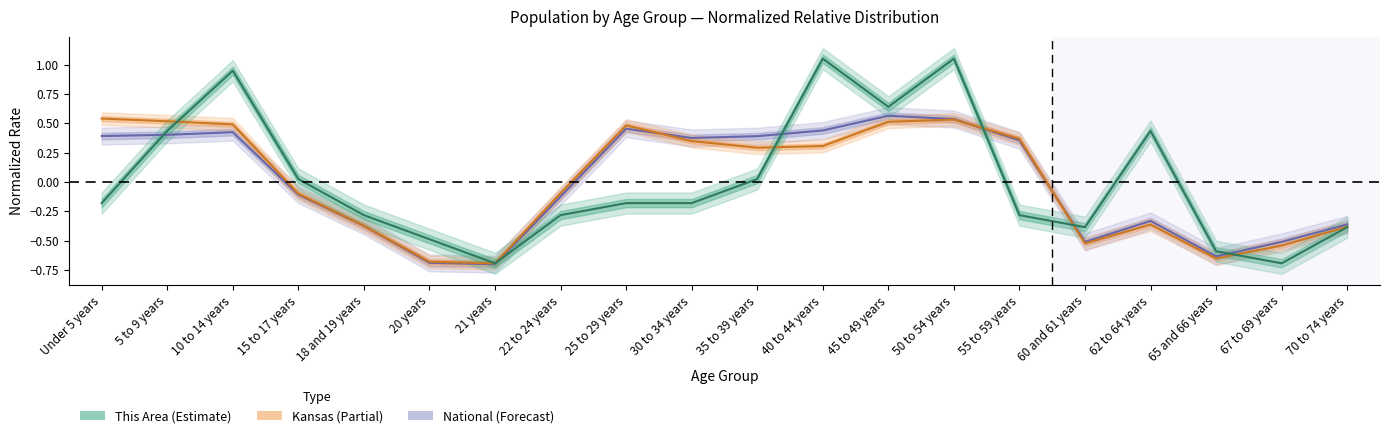

Reading left to right, list all the values displayed in this chart.

This Area: -0.2	0.4	0.9	0.0	-0.3	-0.5	-0.7	-0.3	-0.2	-0.2	0.0	1.1	0.6	1.1	-0.3	-0.4	0.4	-0.6	-0.7	-0.4
Kansas: 0.5	0.5	0.5	-0.1	-0.4	-0.7	-0.7	-0.1	0.5	0.3	0.3	0.3	0.5	0.5	0.4	-0.5	-0.4	-0.7	-0.5	-0.4
National: 0.4	0.4	0.4	-0.1	-0.4	-0.7	-0.7	-0.1	0.5	0.4	0.4	0.4	0.6	0.5	0.4	-0.5	-0.3	-0.6	-0.5	-0.4